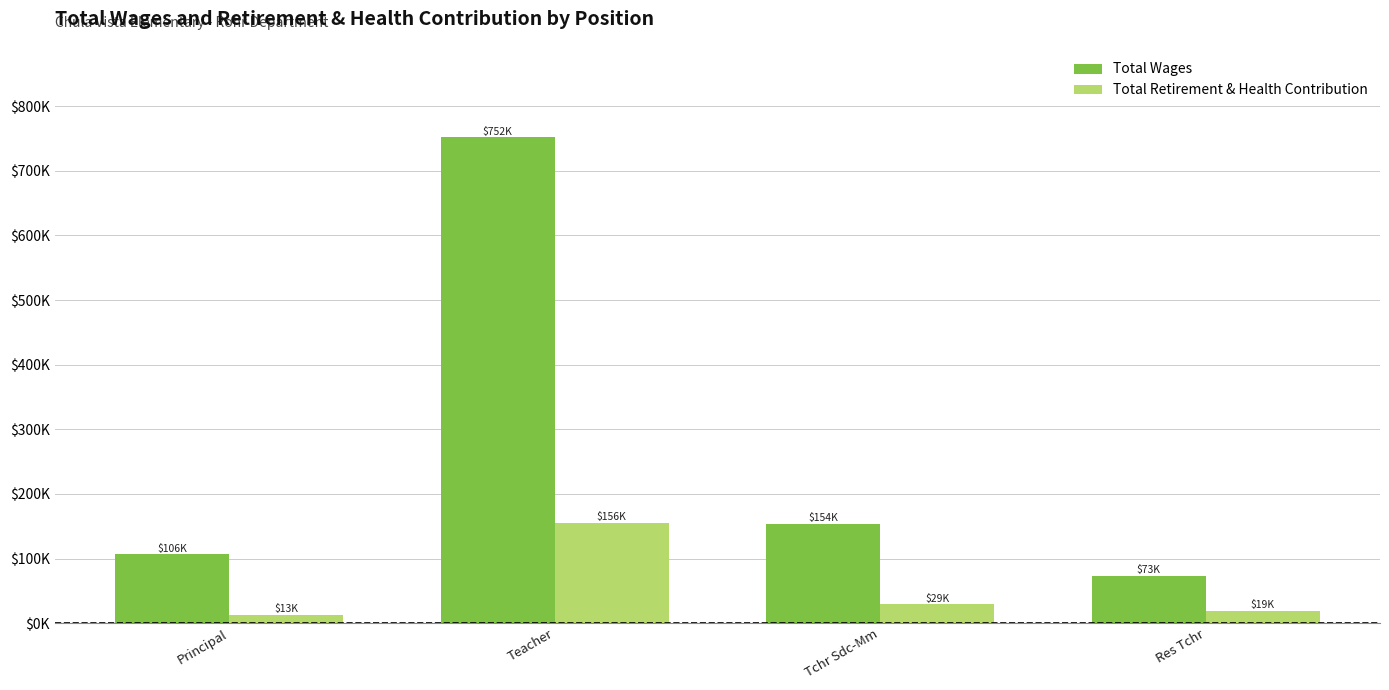

What position from the left is Tchr Sdc-Mm?

3